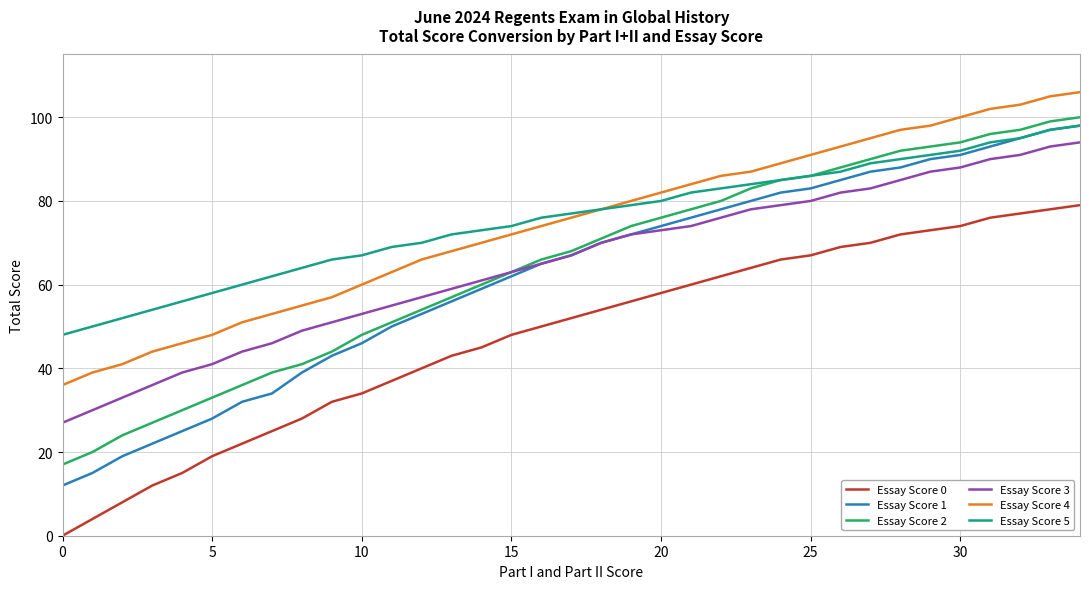

What is the greatest value displayed?

106